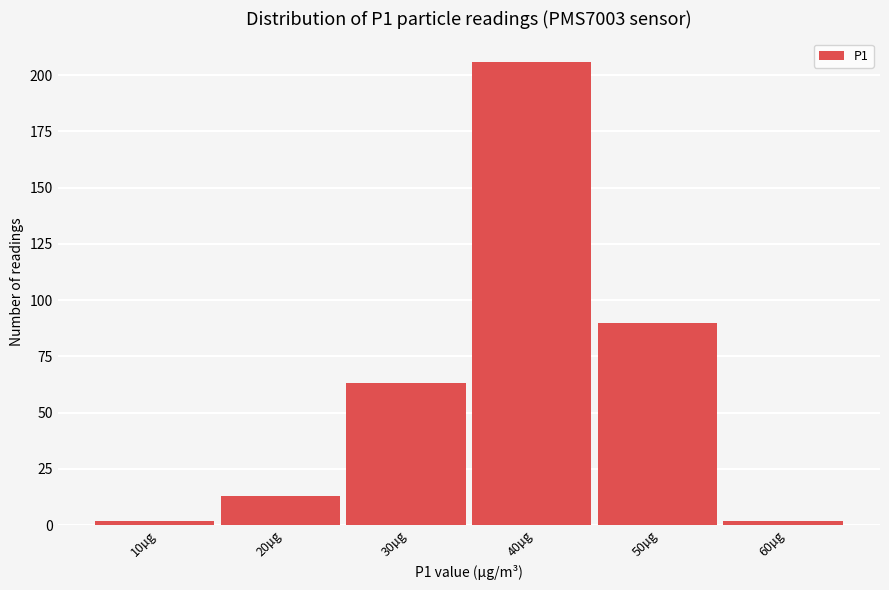

Reading right to left, list all the values displayed in this chart.

2	90	206	63	13	2